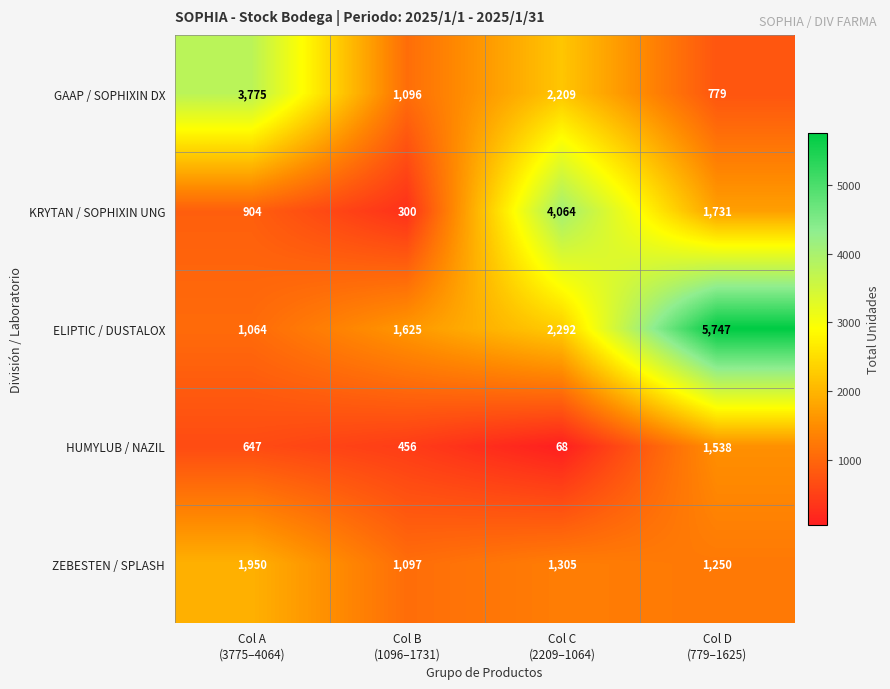

How many values in the ELIPTIC / DUSTALOX series are below 2292?

2